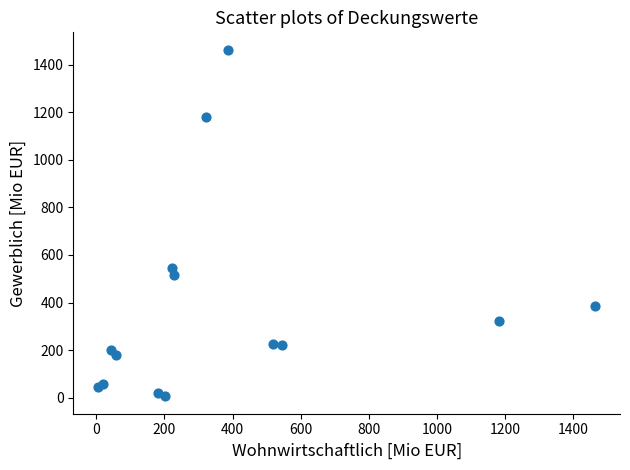

What Y value in the scatter plot is closest to 734?

545.2